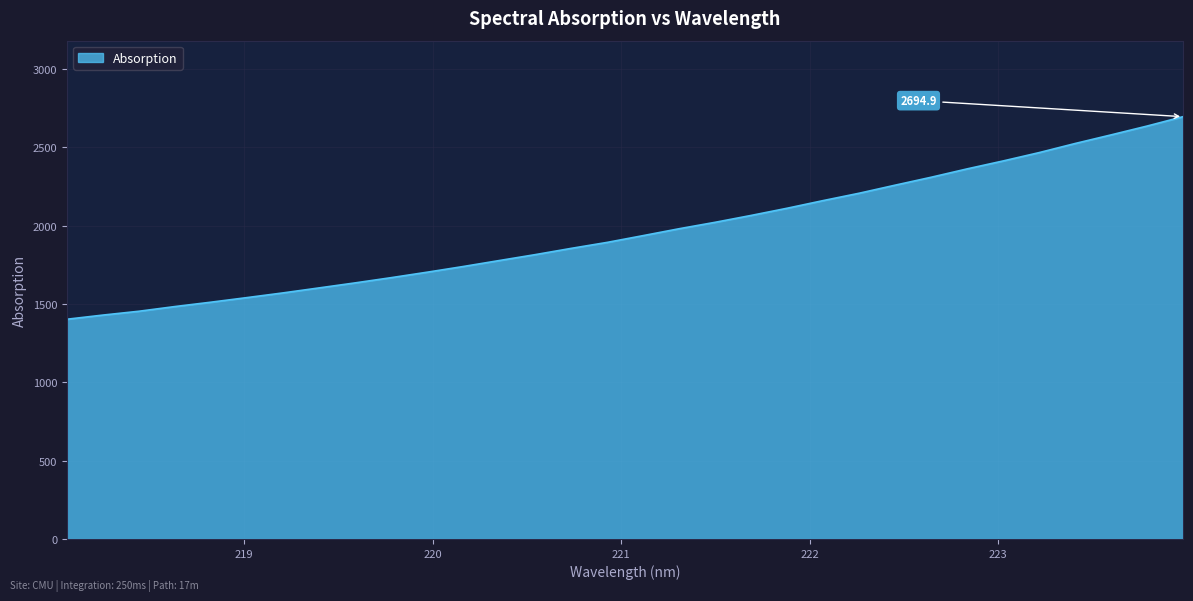

What is the difference between the maximum and minimum values?

1292.7